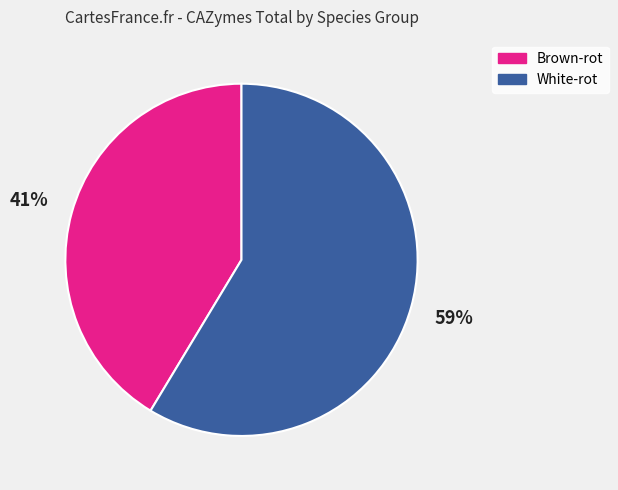

To the nearest percent, what is the average slice percentage?

50%